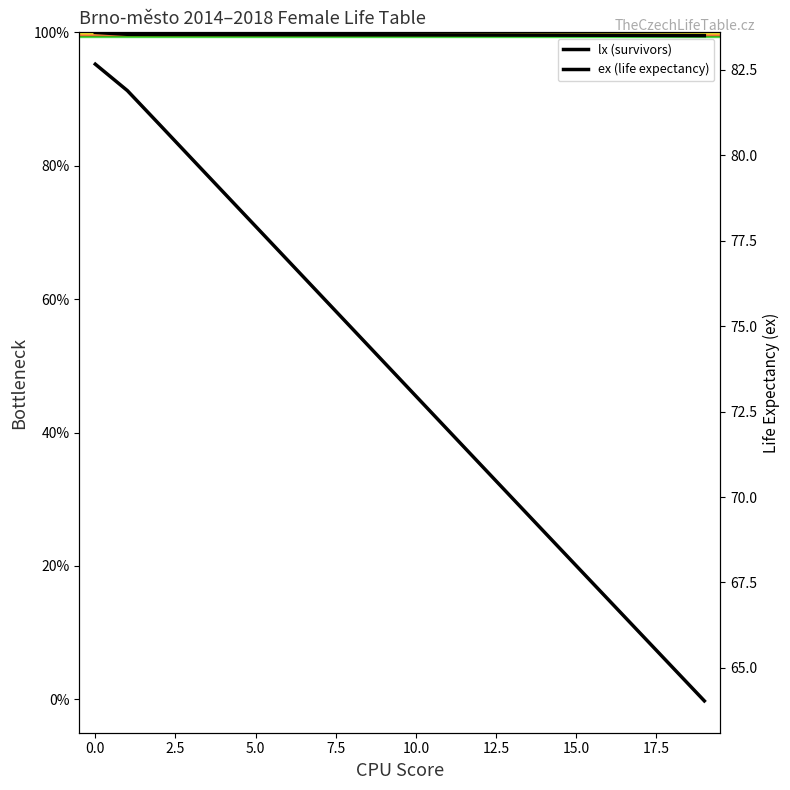

Which has a higher value, 14 or 15?

14